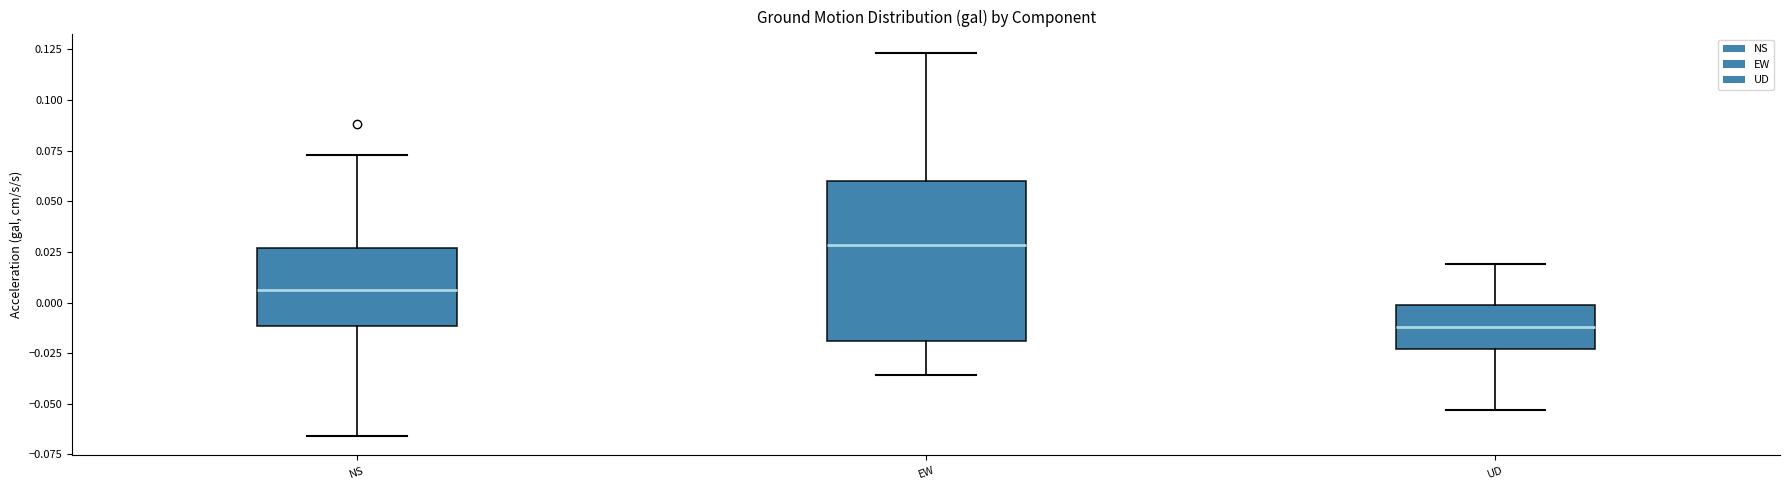

Where does the median line of the box for UD sit on the y-axis? The values are not printed on the chart, so give them approximately, as read against the axis.

-0.010